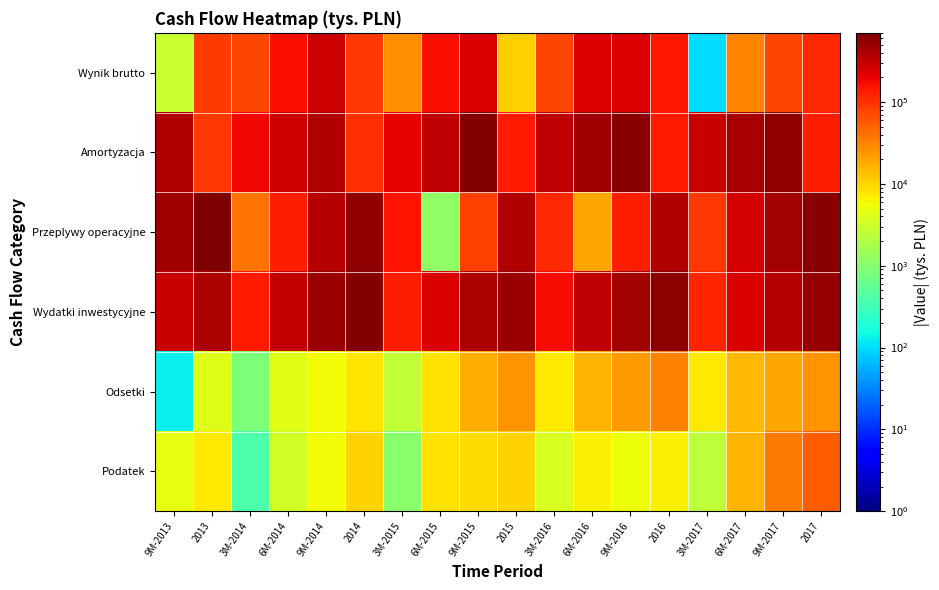

At 6M-2014, list the series in order from largest to smallest.

Wydatki inwestycyjne, Amortyzacja, Wynik brutto, Przeplywy operacyjne, Odsetki, Podatek